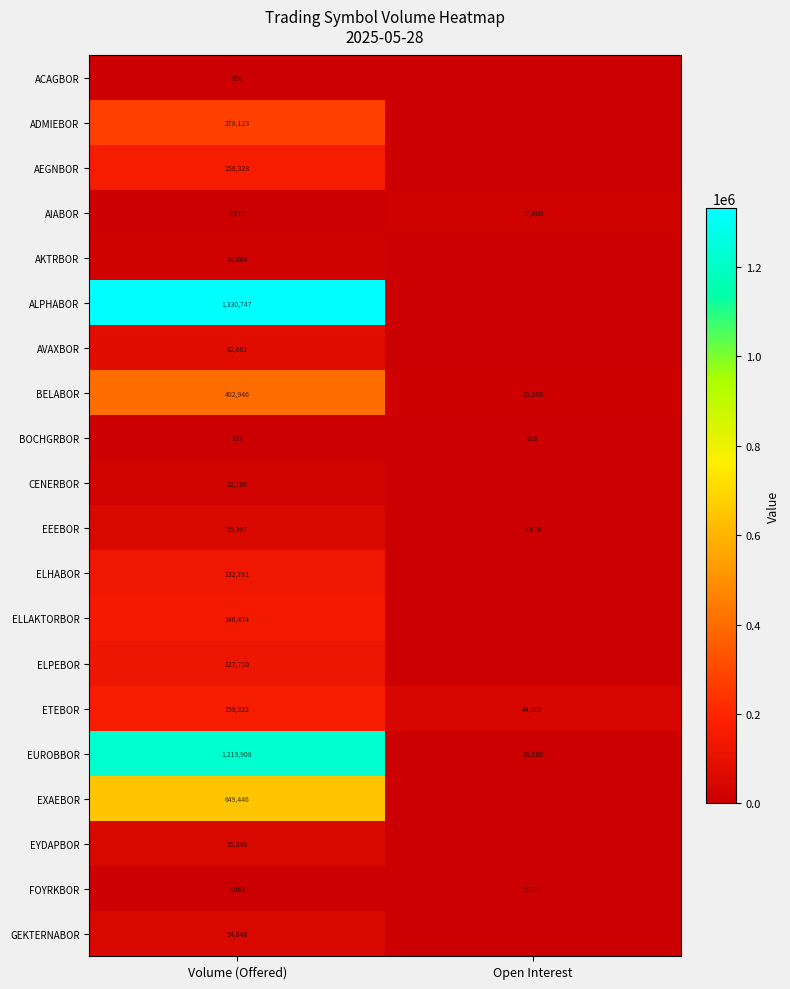

The value of EEEBOR at Open Interest is 1878. True or false?

True